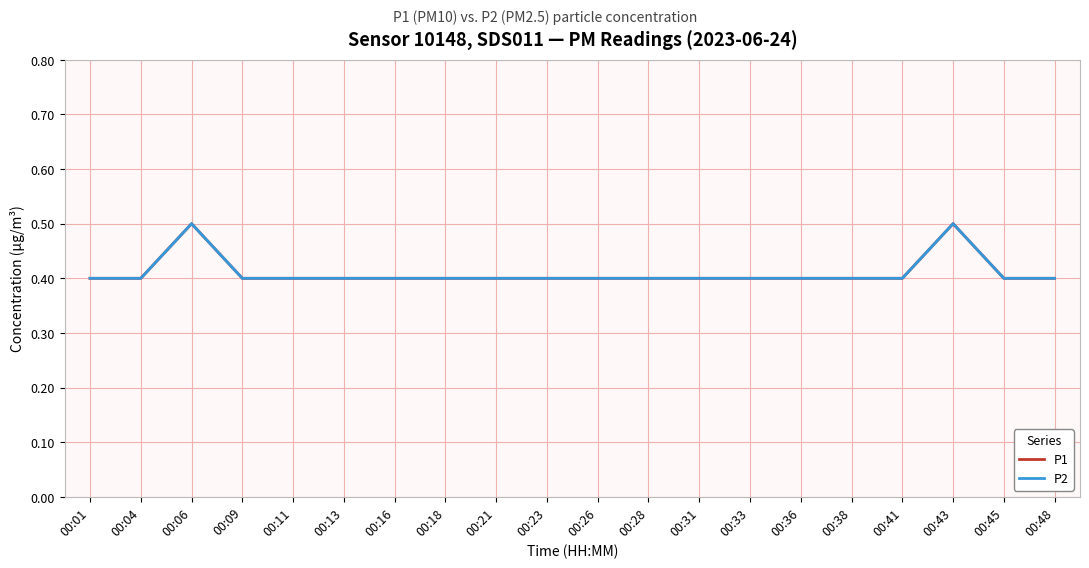

What is the value of the P2 point at the 4th from the left?

0.4